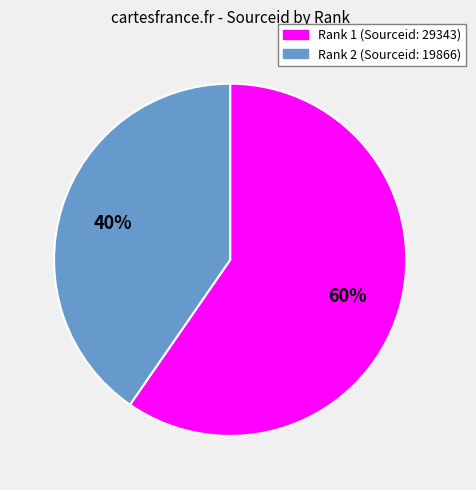

Does any single category account for the majority?

Yes